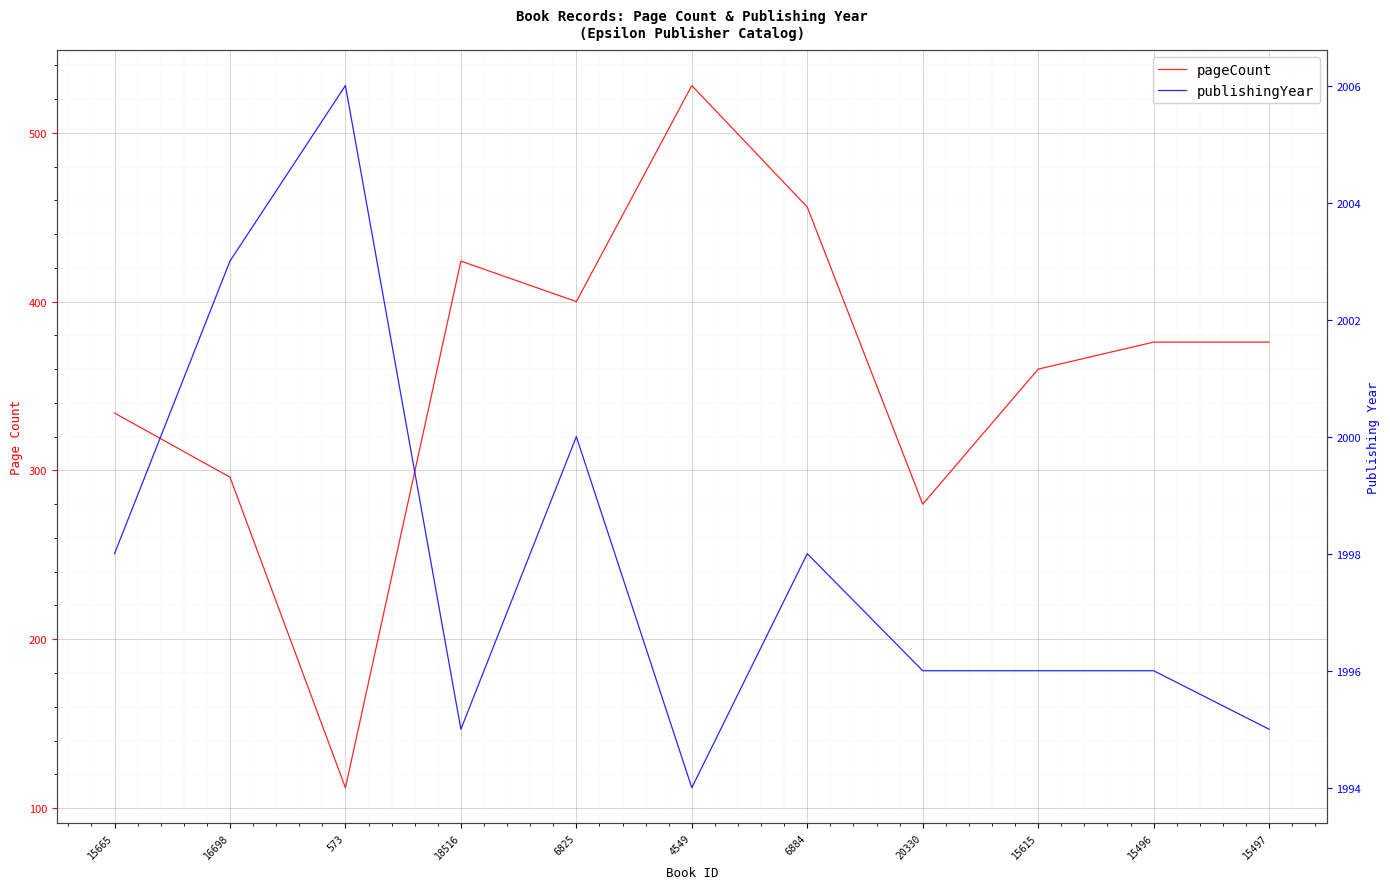

Reading left to right, what are all the values shown in this chart?

pageCount: 15665=334	16698=296	573=112	18516=424	6825=400	4549=528	6884=456	20330=280	15615=360	15496=376	15497=376
publishingYear: 15665=1998	16698=2003	573=2006	18516=1995	6825=2000	4549=1994	6884=1998	20330=1996	15615=1996	15496=1996	15497=1995